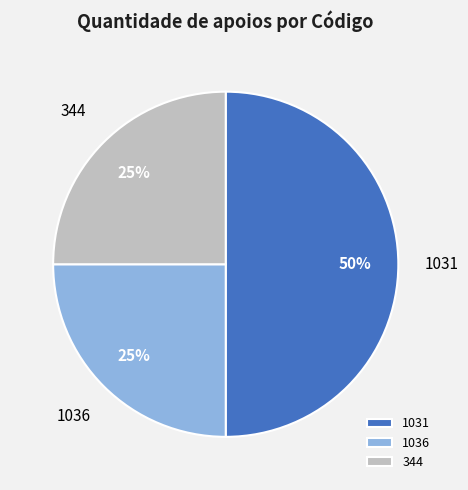

Is it true that 344 is 38% of the pie?

False